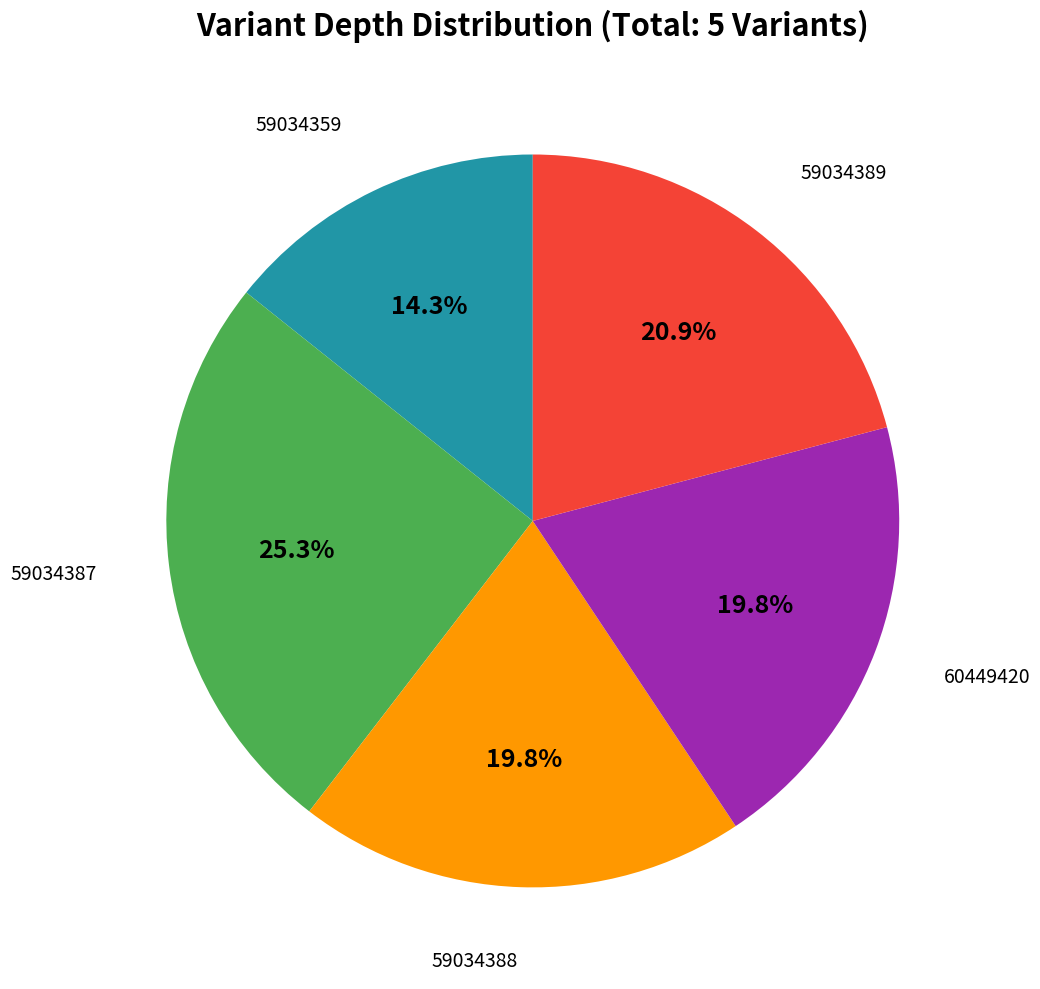

What percentage is the 60449420 slice, to the nearest percent?

20%